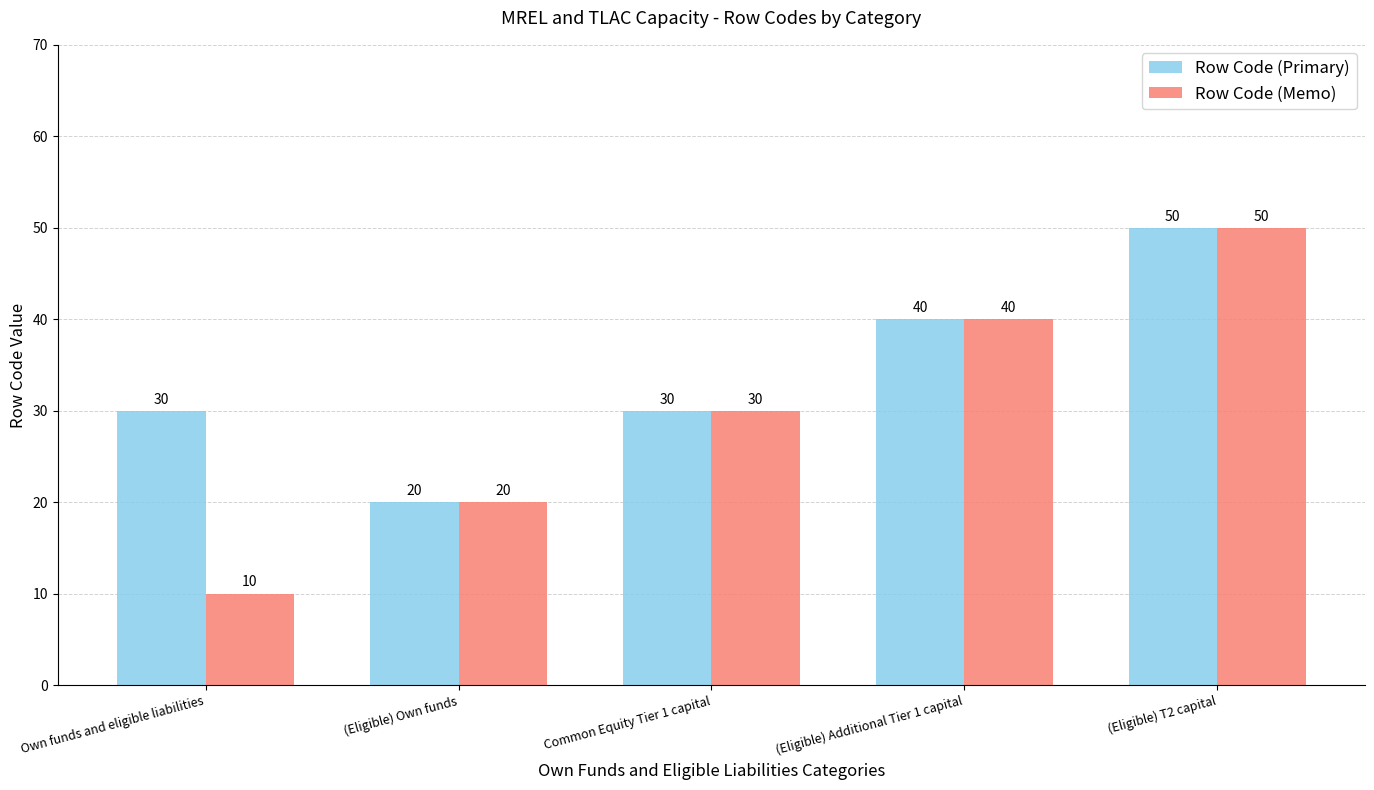

What value does the Row Code (Primary) series have at (Eligible) T2 capital, to the nearest 10?

50